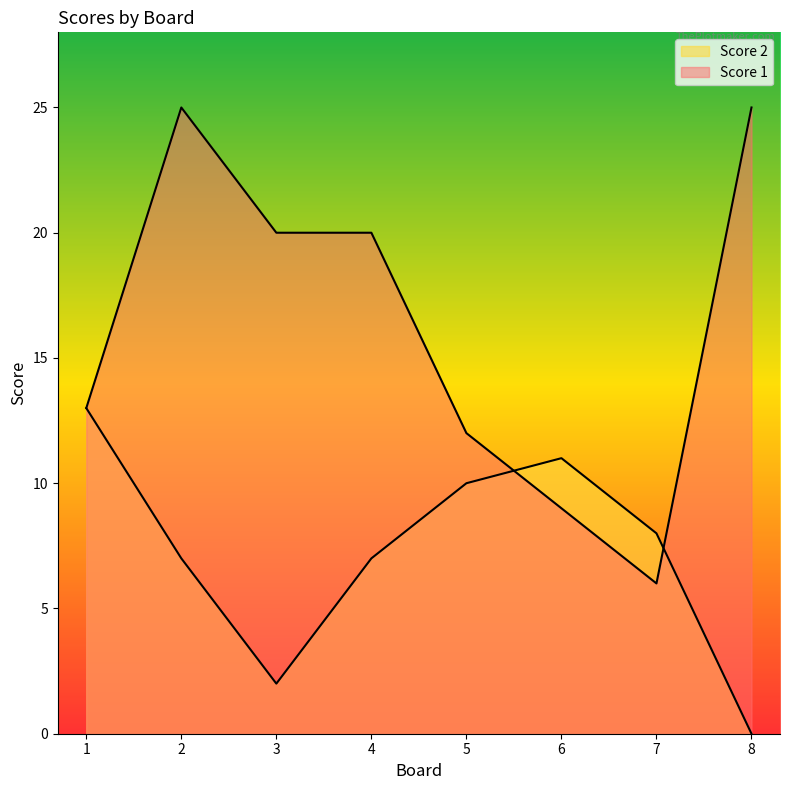

Between 2 and 5, which is larger?

5